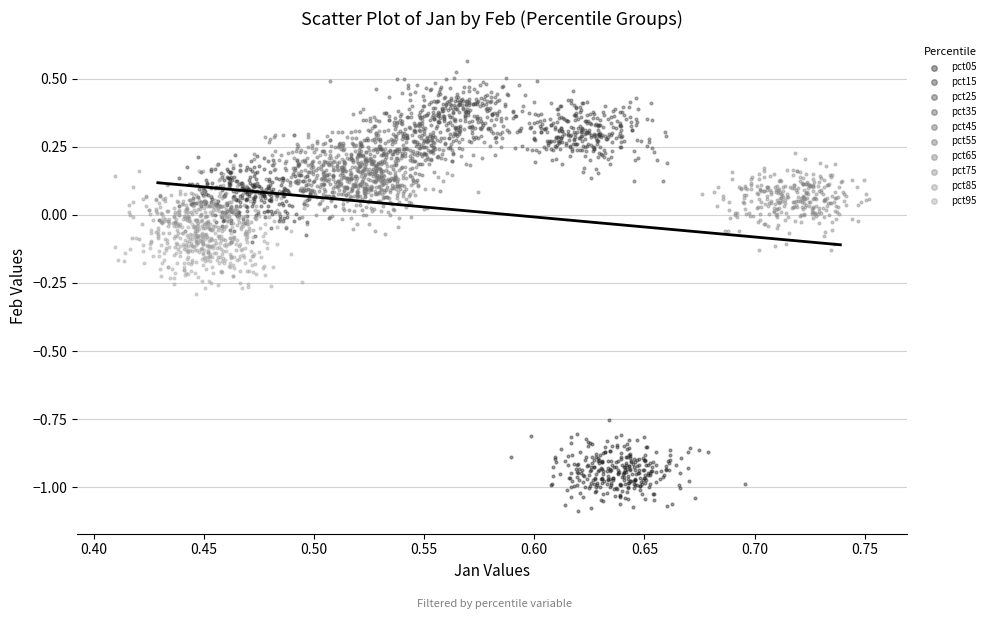

Which series contains the lowest Y value?

pct05